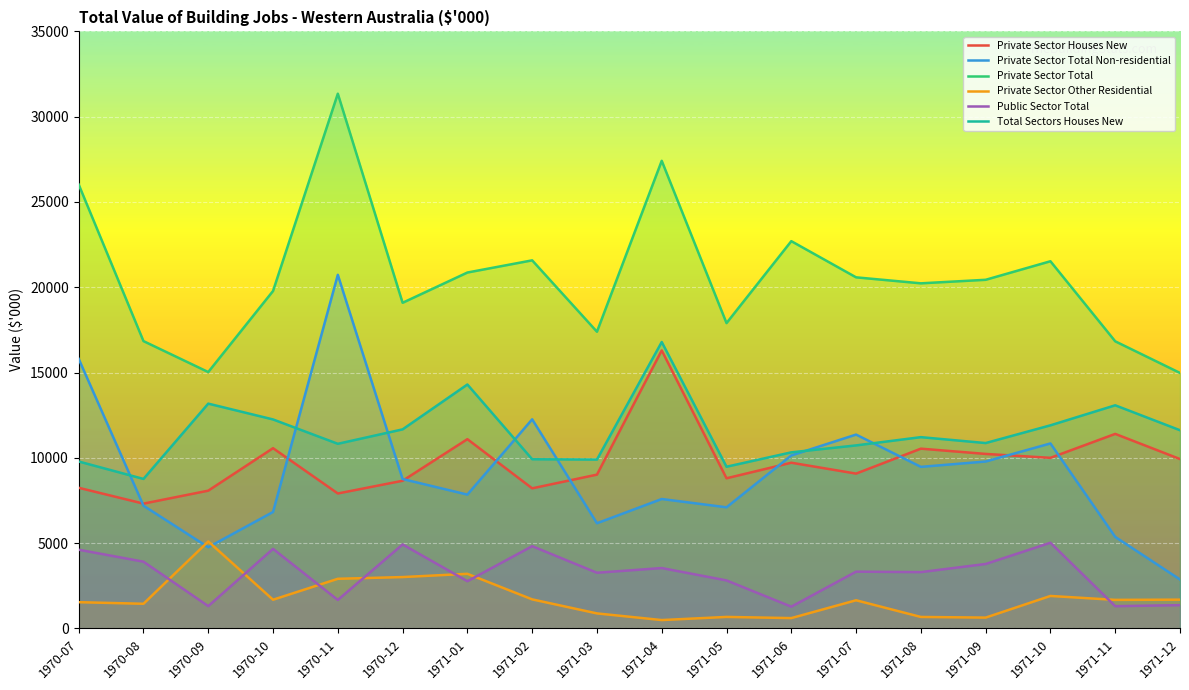

Reading left to right, list all the values displayed in this chart.

Private Sector Houses New: 1970-07=8247	1970-08=7318	1970-09=8078	1970-10=10568	1970-11=7913	1970-12=8658	1971-01=11097	1971-02=8214	1971-03=9018	1971-04=16299	1971-05=8804	1971-06=9716	1971-07=9078	1971-08=10540	1971-09=10232	1971-10=10002	1971-11=11406	1971-12=9931
Private Sector Total Non-residential: 1970-07=15804	1970-08=7198	1970-09=4759	1970-10=6829	1970-11=20732	1970-12=8760	1971-01=7847	1971-02=12260	1971-03=6168	1971-04=7589	1971-05=7103	1971-06=10141	1971-07=11366	1971-08=9473	1971-09=9787	1971-10=10846	1971-11=5367	1971-12=2870
Private Sector Total: 1970-07=26025	1970-08=16845	1970-09=15031	1970-10=19783	1970-11=31349	1970-12=19091	1971-01=20865	1971-02=21579	1971-03=17395	1971-04=27414	1971-05=17900	1971-06=22704	1971-07=20583	1971-08=20232	1971-09=20439	1971-10=21526	1971-11=16833	1971-12=14979
Private Sector Other Residential: 1970-07=1541	1970-08=1448	1970-09=5102	1970-10=1685	1970-11=2912	1970-12=3013	1971-01=3204	1971-02=1706	1971-03=883	1971-04=493	1971-05=677	1971-06=608	1971-07=1653	1971-08=675	1971-09=637	1971-10=1906	1971-11=1676	1971-12=1689
Public Sector Total: 1970-07=4617	1970-08=3915	1970-09=1311	1970-10=4666	1970-11=1671	1970-12=4925	1971-01=2771	1971-02=4824	1971-03=3266	1971-04=3542	1971-05=2816	1971-06=1277	1971-07=3330	1971-08=3303	1971-09=3780	1971-10=5025	1971-11=1306	1971-12=1367
Total Sectors Houses New: 1970-07=9788	1970-08=8766	1970-09=13180	1970-10=12253	1970-11=10825	1970-12=11671	1971-01=14301	1971-02=9920	1971-03=9901	1971-04=16792	1971-05=9481	1971-06=10324	1971-07=10731	1971-08=11215	1971-09=10869	1971-10=11908	1971-11=13082	1971-12=11620